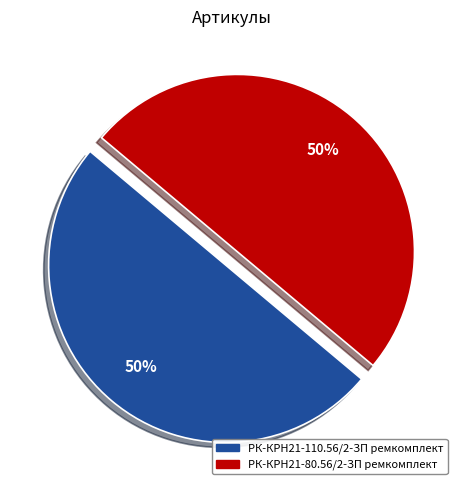

To the nearest percent, what is the combined percentage of РК-КРН21-110.56/2-ЗП ремкомплект and РК-КРН21-80.56/2-ЗП ремкомплект?

100%